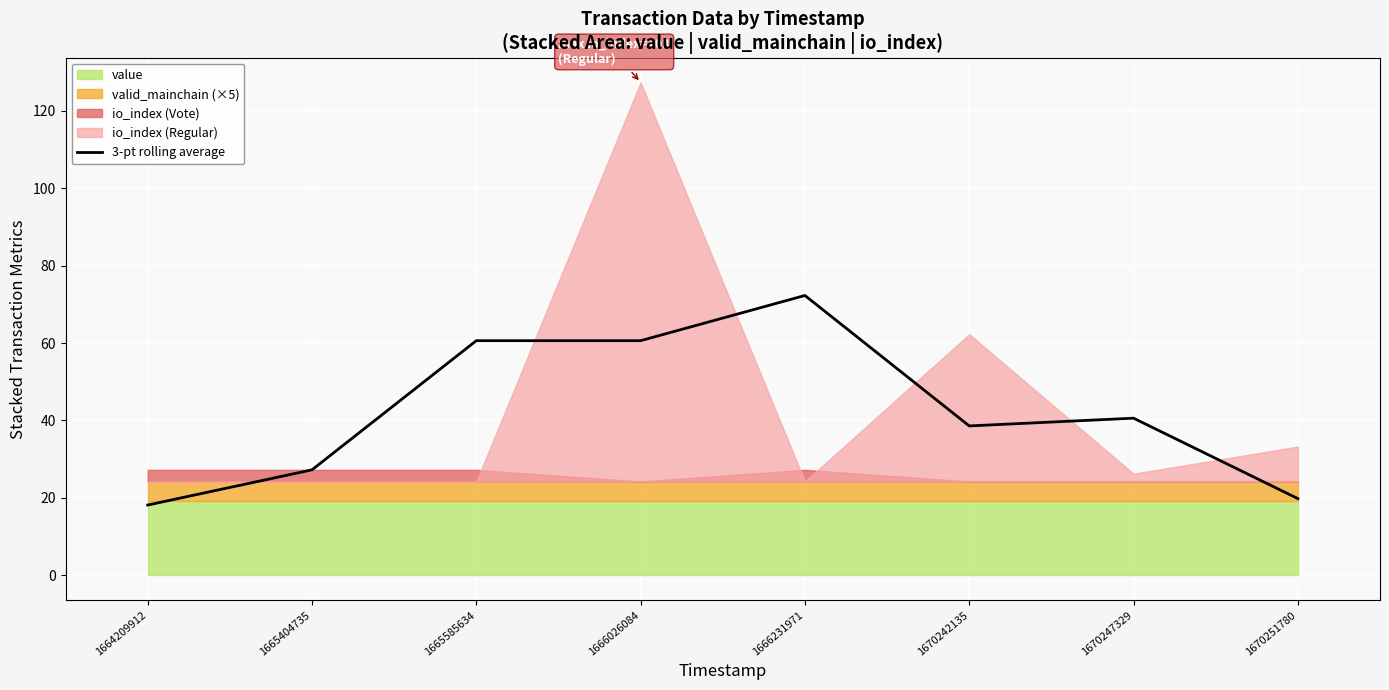

How many lines are shown in the chart?

1